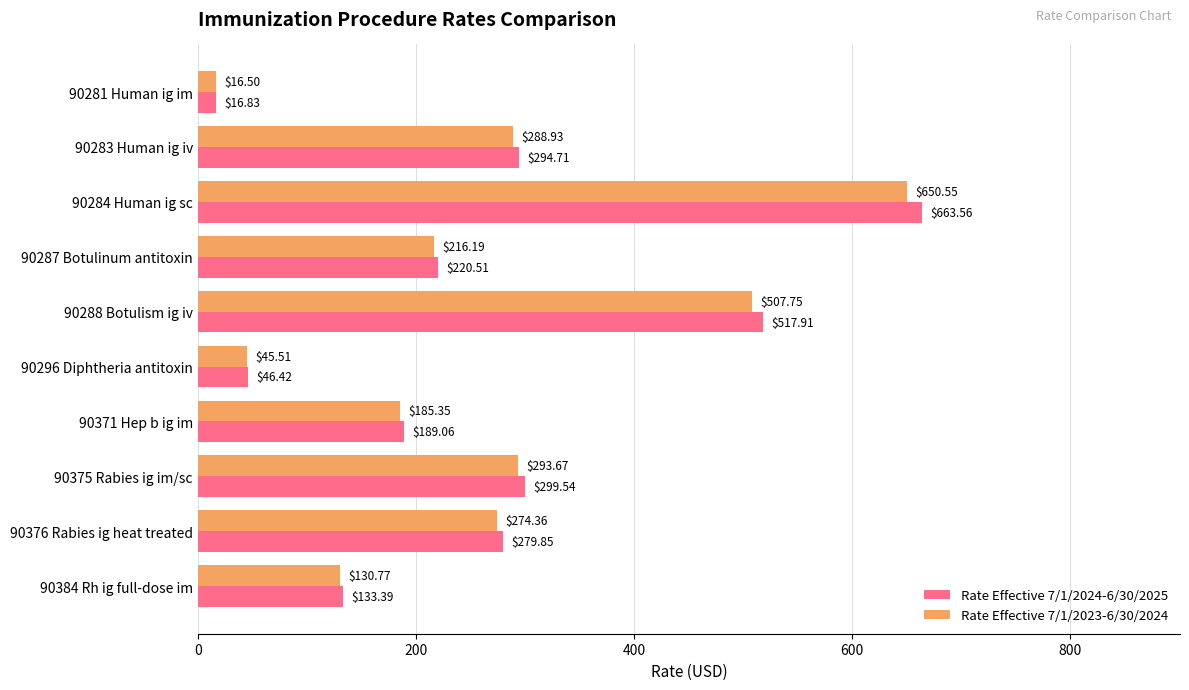

What is the difference between the Rate Effective 7/1/2023-6/30/2024 values at 90283 Human ig iv and 90287 Botulinum antitoxin?

72.7